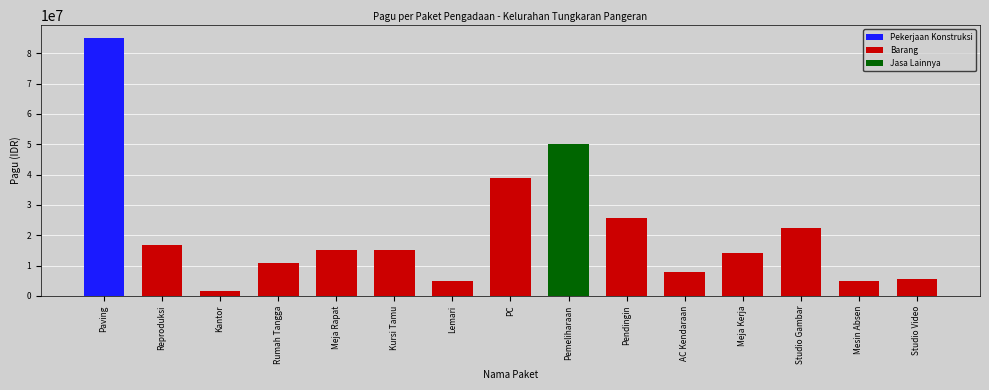

What is the change in value from Reproduksi to Pemeliharaan?

+33362000